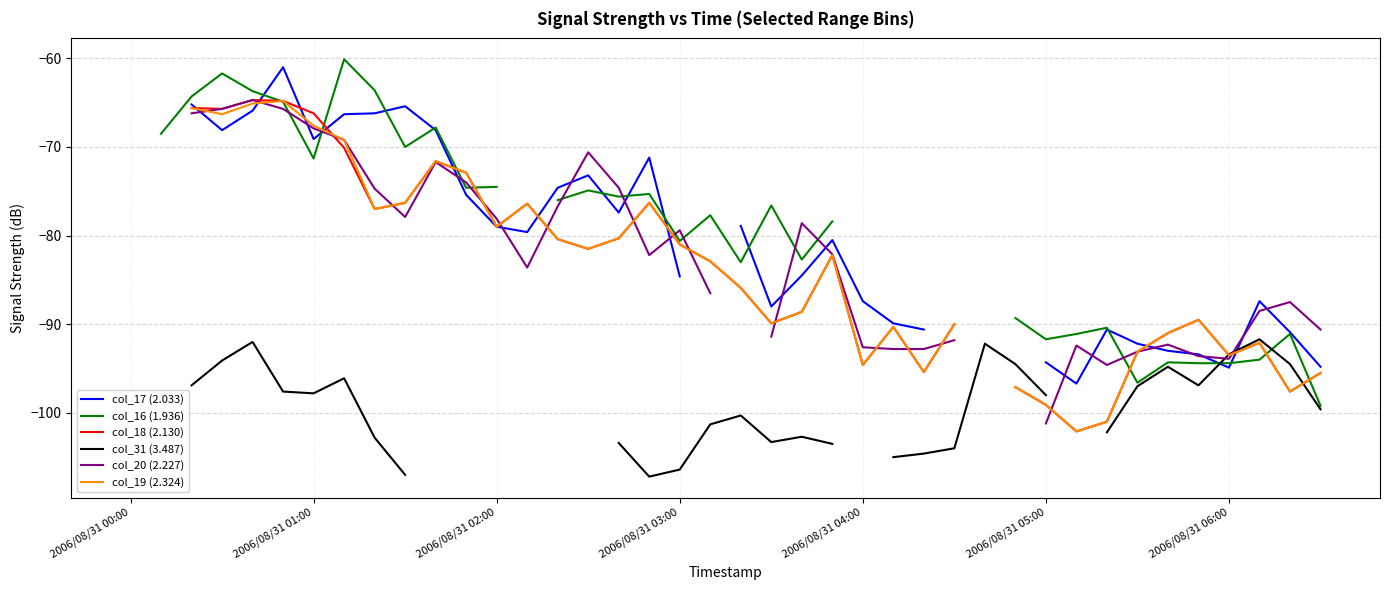

How many values in col_16 (1.936) are below zero?

34